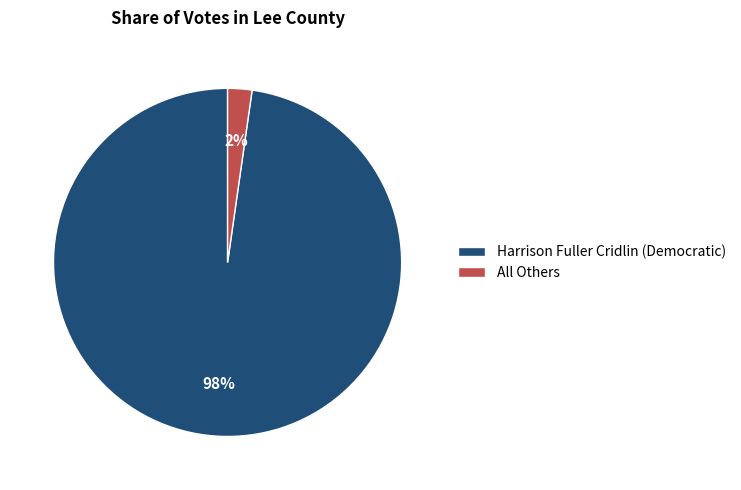

How many slices are in this pie chart?

2